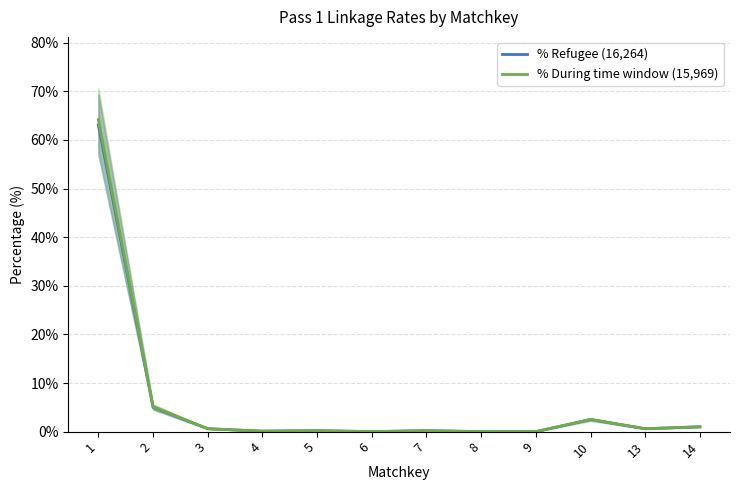

At which category is the sum across all series the highest?

1